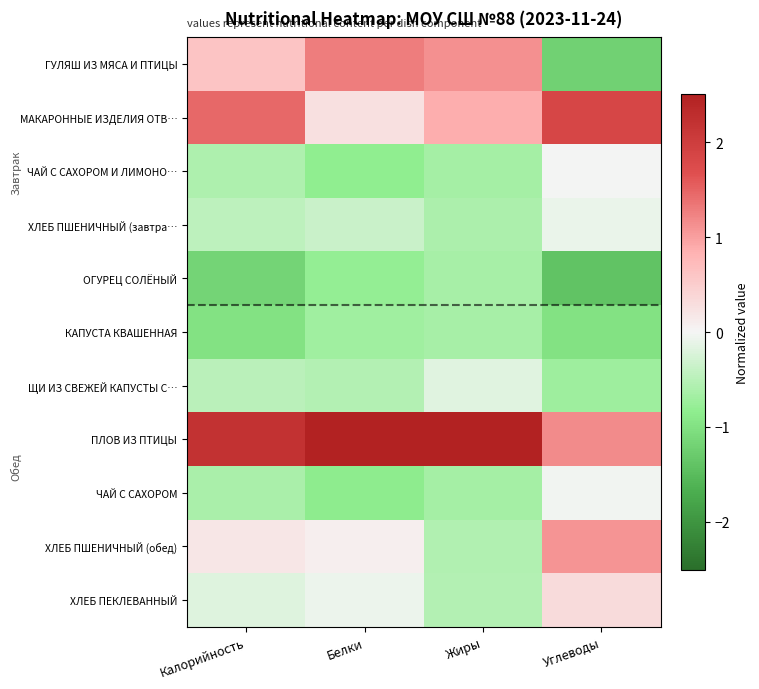

List the series in order of their peak value, highest first.

ПЛОВ ИЗ ПТИЦЫ, МАКАРОННЫЕ ИЗДЕЛИЯ ОТВ…, ГУЛЯШ ИЗ МЯСА И ПТИЦЫ, ХЛЕБ ПШЕНИЧНЫЙ (обед), ХЛЕБ ПЕКЛЕВАННЫЙ, ЧАЙ С САХОРОМ И ЛИМОНО…, ЧАЙ С САХОРОМ, ХЛЕБ ПШЕНИЧНЫЙ (завтра…, ЩИ ИЗ СВЕЖЕЙ КАПУСТЫ С…, ОГУРЕЦ СОЛЁНЫЙ, КАПУСТА КВАШЕННАЯ